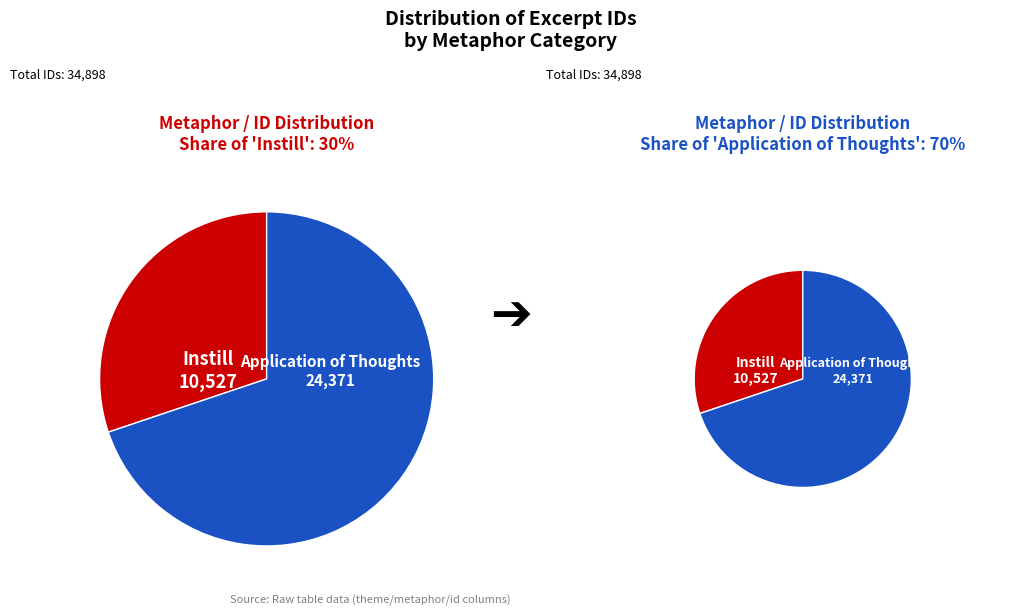

Which category accounts for the majority?

The application of our Thoughts